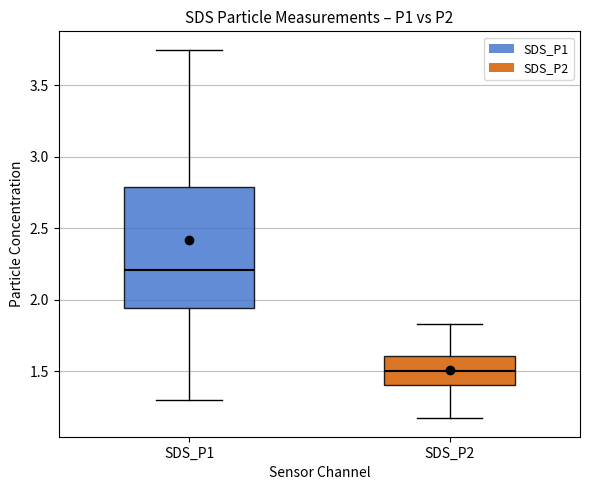

Where is the upper edge of the box for SDS_P2 on the y-axis? The values are not printed on the chart, so give them approximately, as read against the axis.

1.60